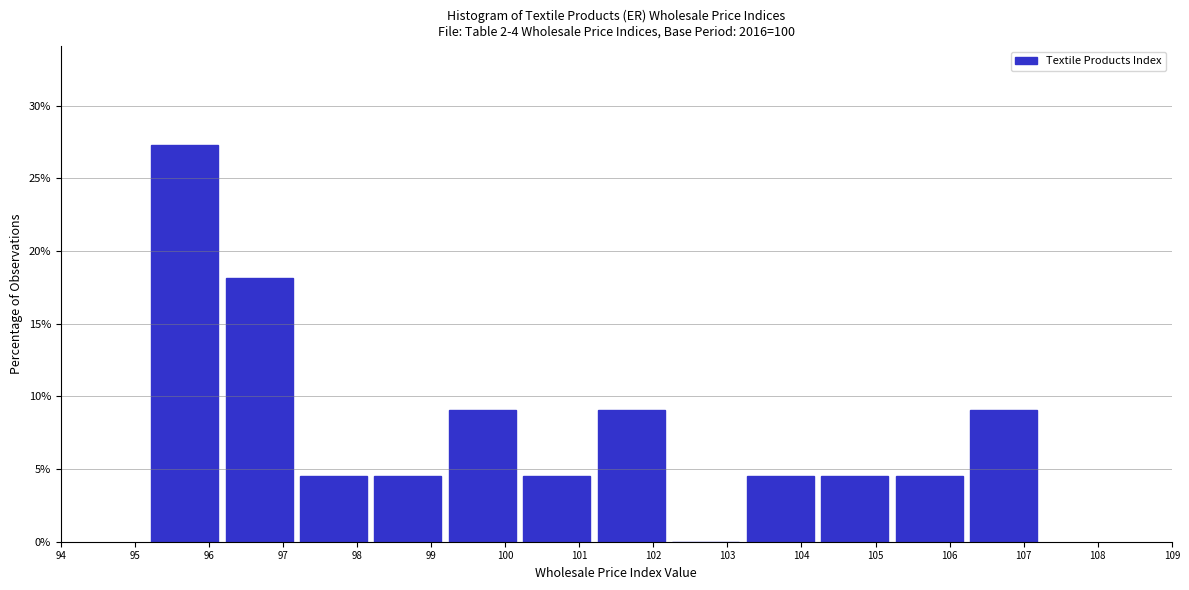

Reading left to right, list every bar in this chart as the range it spans on the x-axis followed by its height. Neither the bar edges nor the heights are printed on the chart, so give them approximately, as read against the axes.

95.2 to 96.2: 27.5
96.2 to 97.2: 18.0
97.2 to 98.2: 4.5
98.2 to 99.2: 4.5
99.2 to 100.2: 9.0
100.2 to 101.3: 4.5
101.3 to 102.3: 9.0
102.3 to 103.3: 0
103.3 to 104.3: 4.5
104.3 to 105.3: 4.5
105.3 to 106.3: 4.5
106.3 to 107.3: 9.0